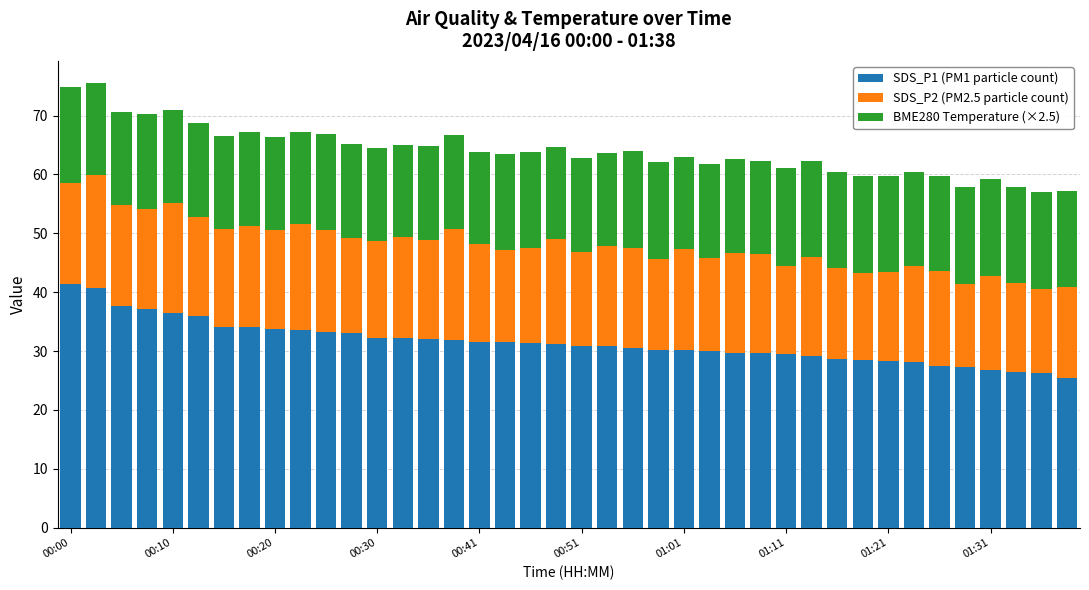

What is the minimum value for SDS_P1 (PM1 particle count)?

25.4